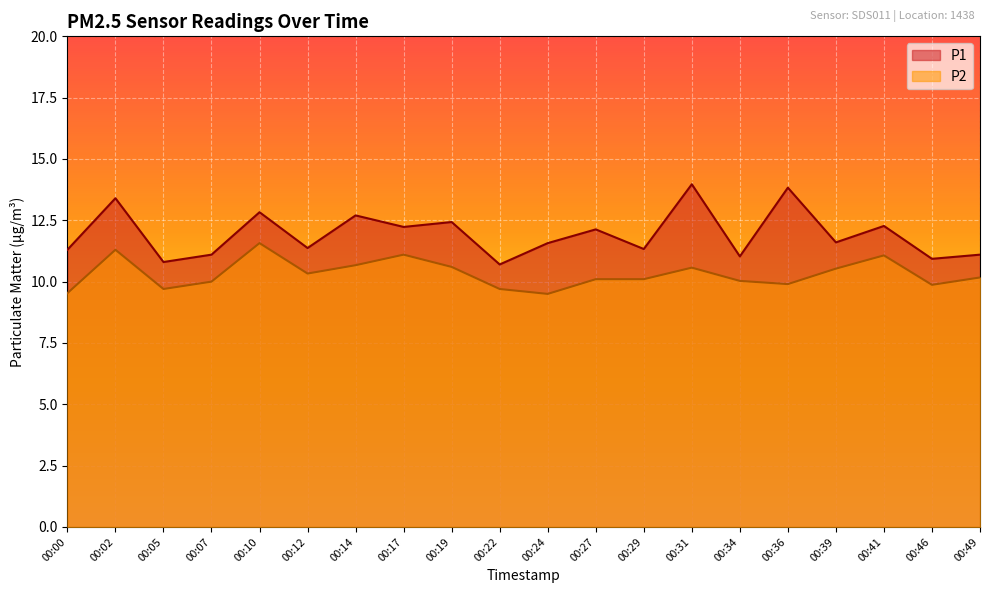

Where does the P1 series first go above 11?

00:00